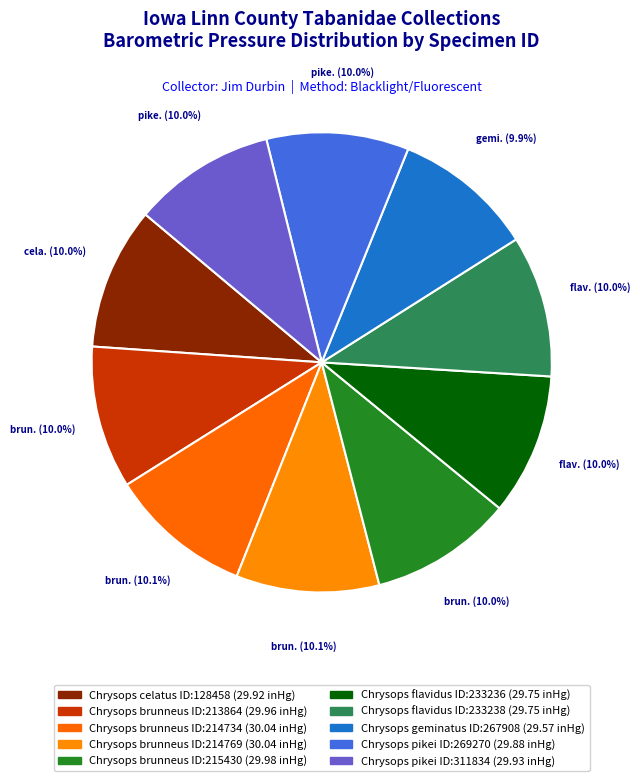

Which category has the smallest portion of the pie?

267908